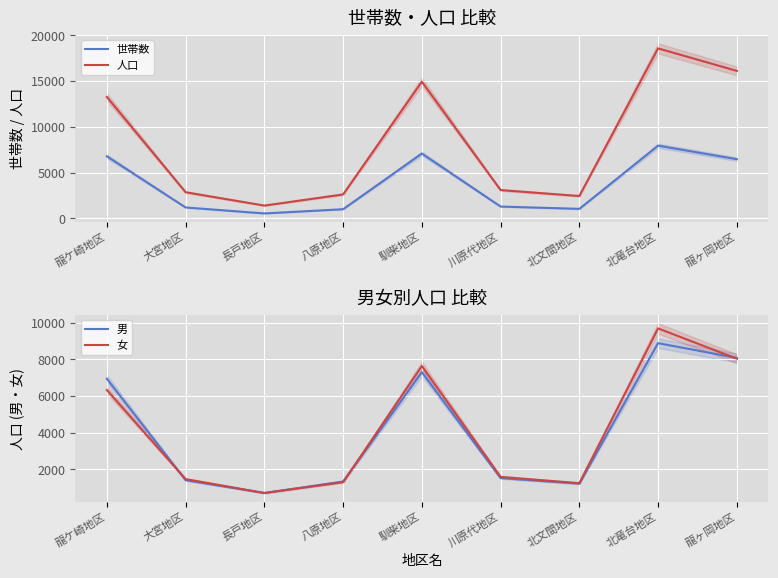

At which label does 人口 first exceed 3096?

龍ケ崎地区